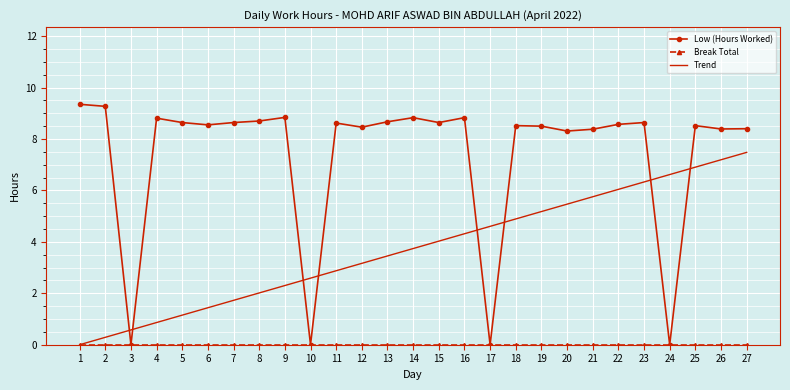

Which series changed the most between 6 and 26?

Trend